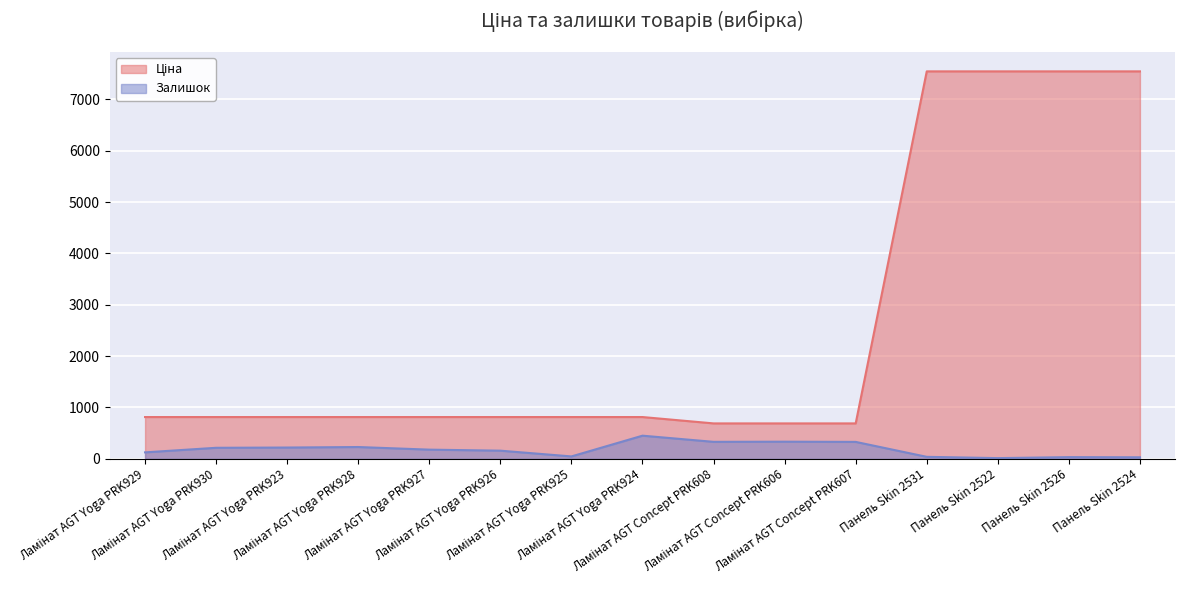

What is the label of the 15th point from the left?

Панель Skin 2524